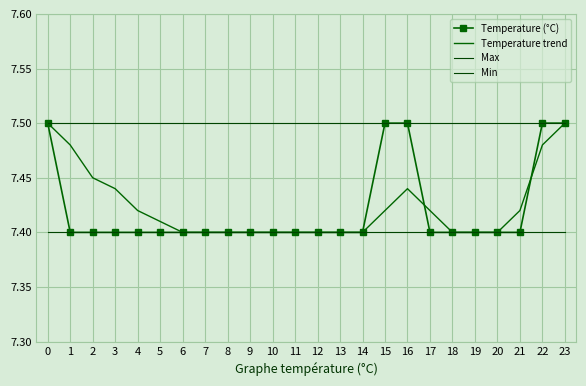

Is it true that Temperature (°C) equals 3.5 at 23?

False